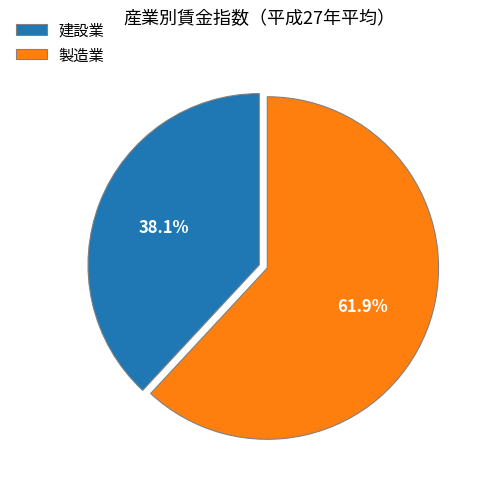

What percentage do 建設業 and 製造業 together represent?

100.0%